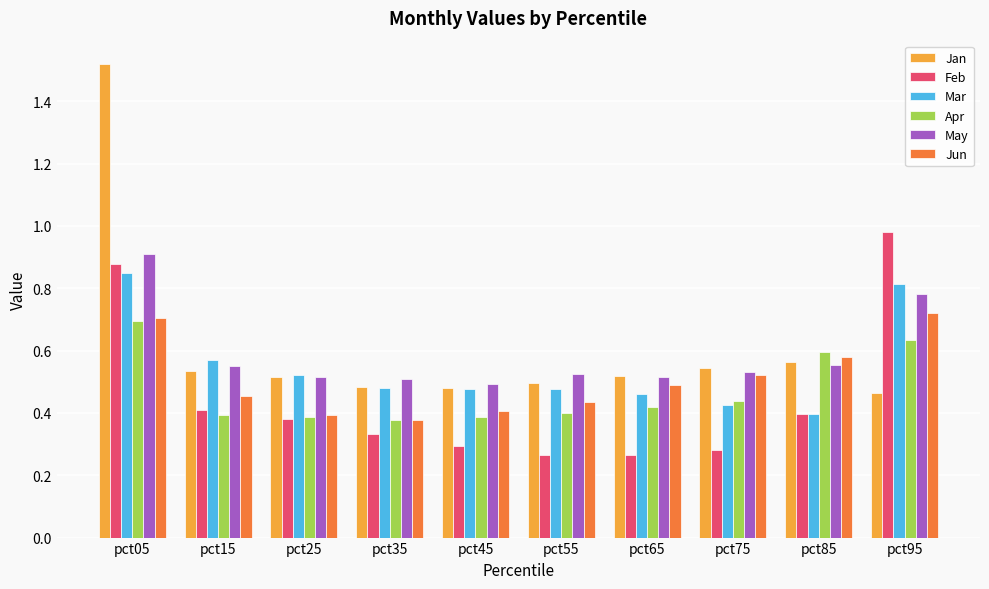

True or false: May has a value of 0.5 at pct45.

True